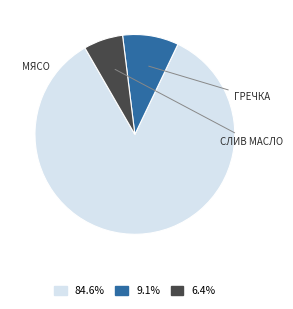

Does any single category account for the majority?

Yes